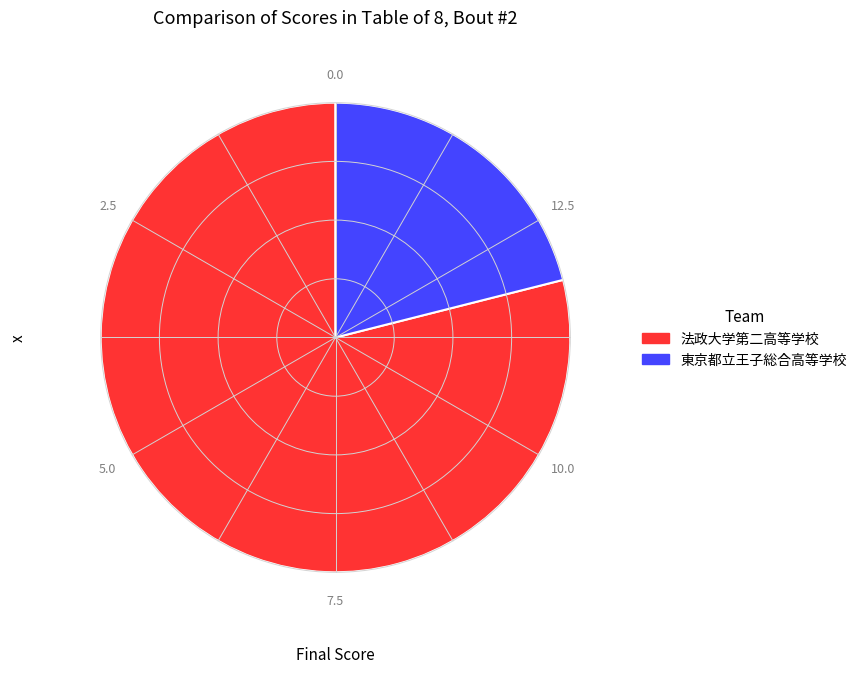

What is the ratio of the value at 法政大学第二高等学校 to the value at 東京都立王子総合高等学校?

3.8